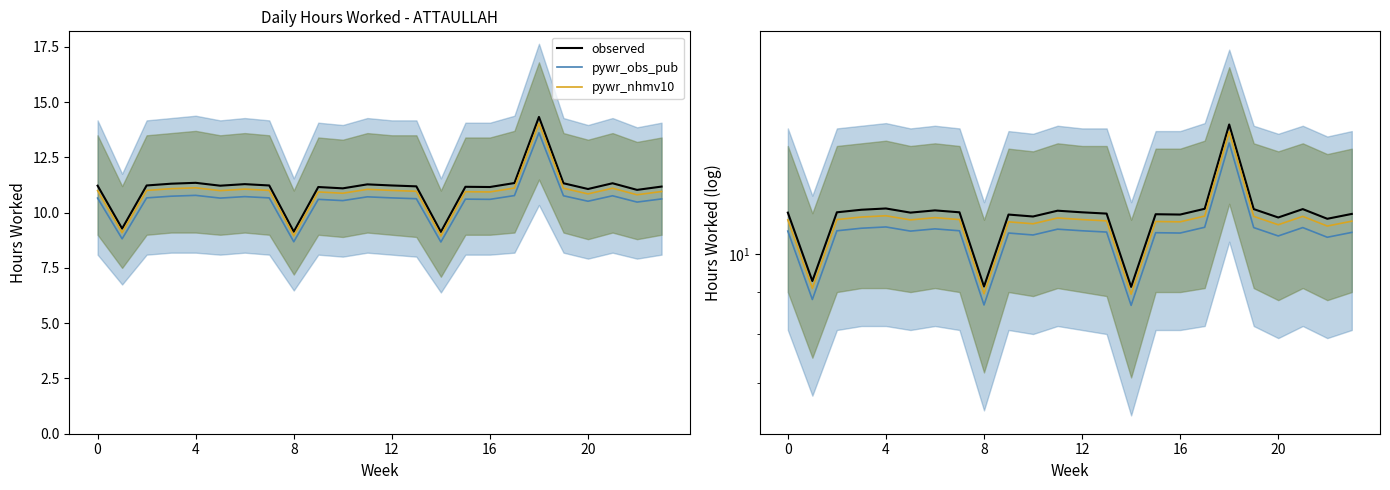

What are all the series names shown in the legend?

observed, pywr_obs_pub, pywr_nhmv10